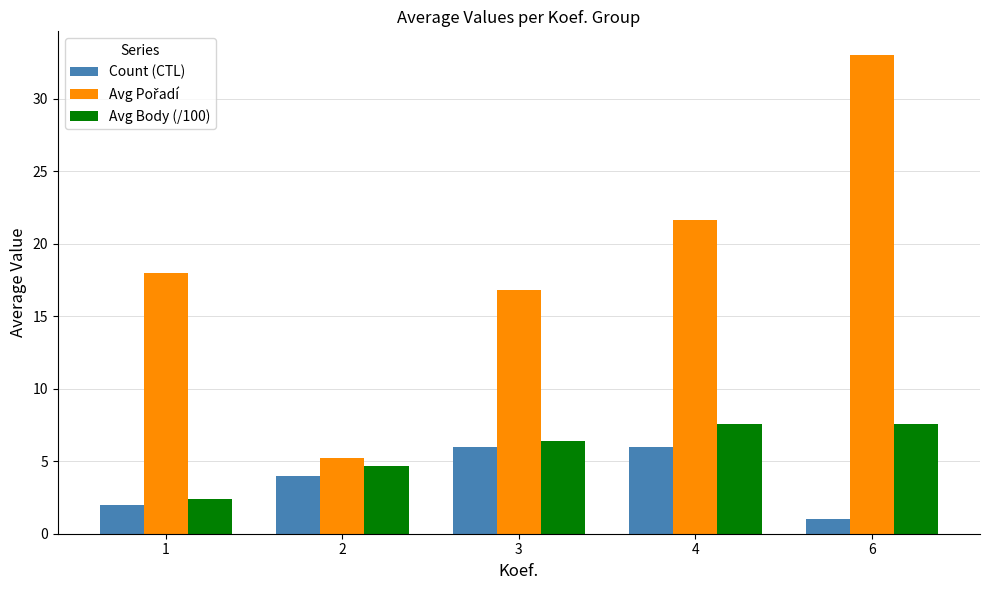

What is the difference between the second highest and second lowest values in the Count (CTL) series?

4.0